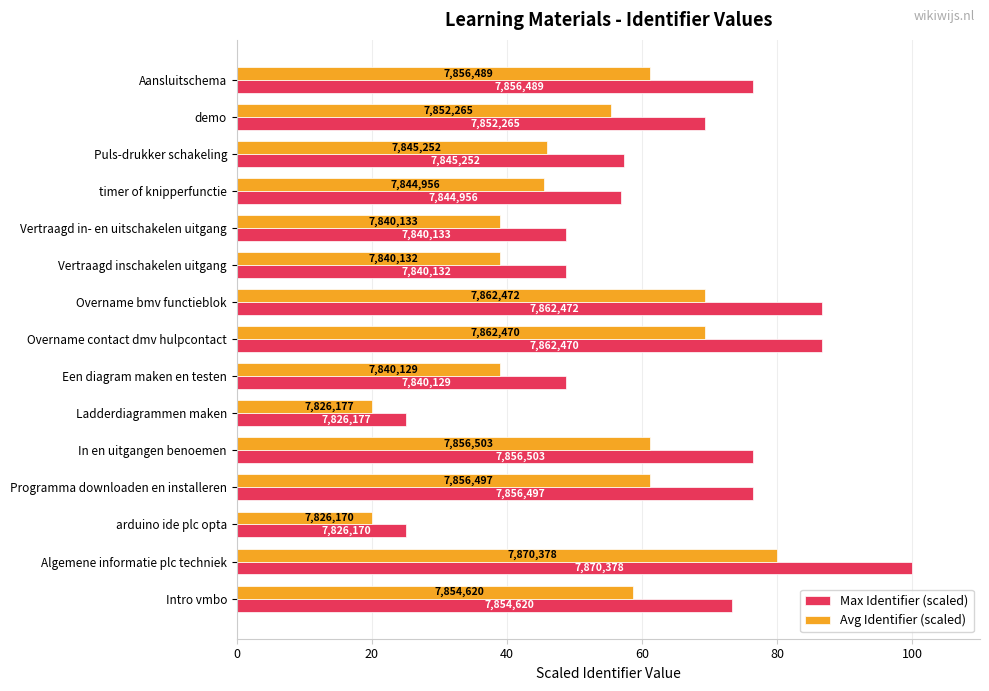

What are all the series names shown in the legend?

Max Identifier (scaled), Avg Identifier (scaled)